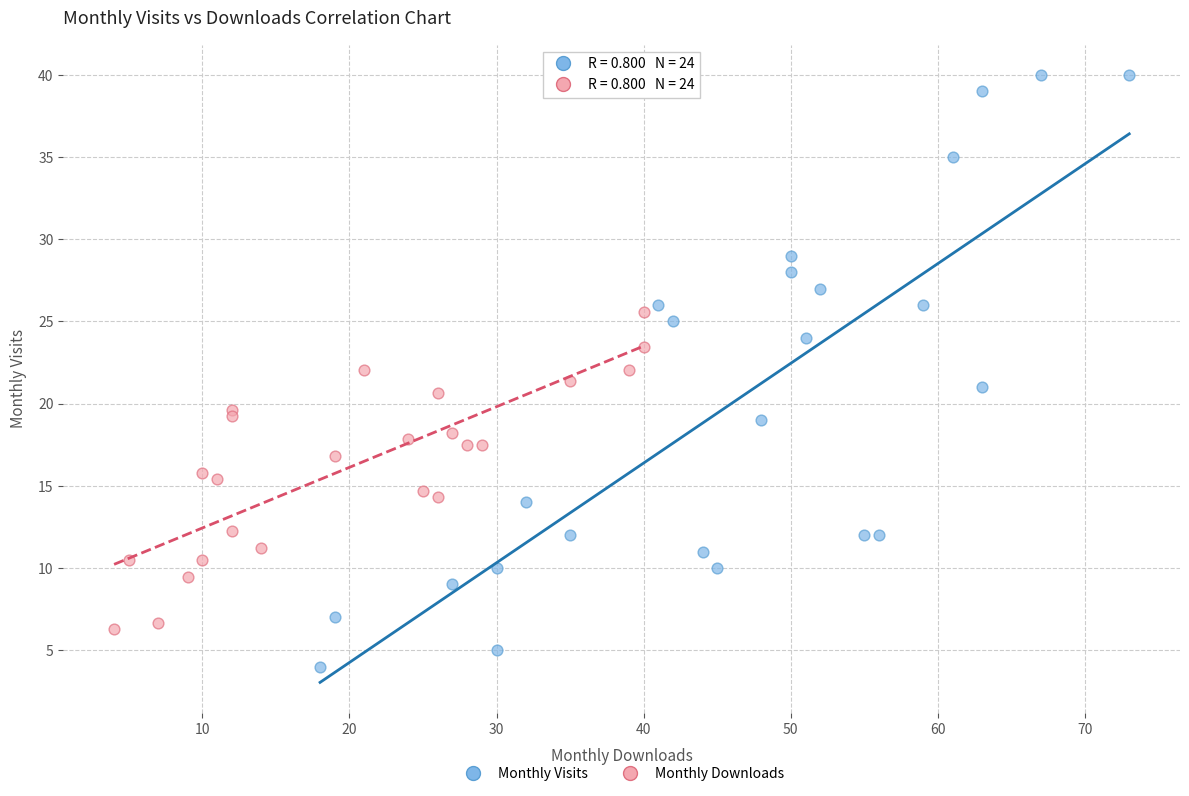

Which series contains the highest Y value?

Monthly Visits